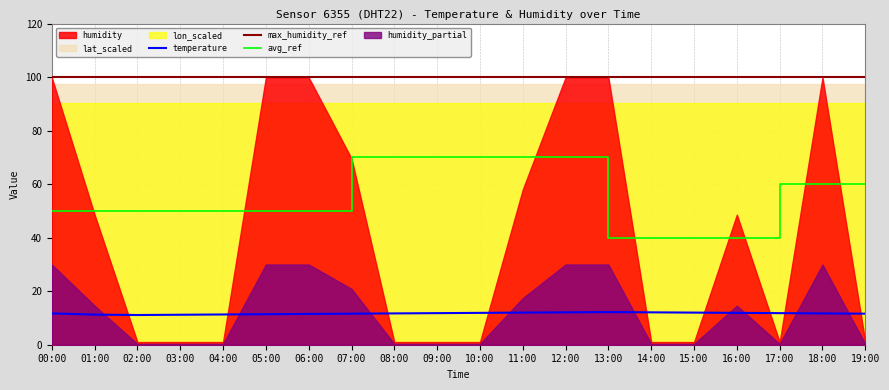

Is the value of temperature at 13:00 greater than the value of avg_ref at 04:00?

No